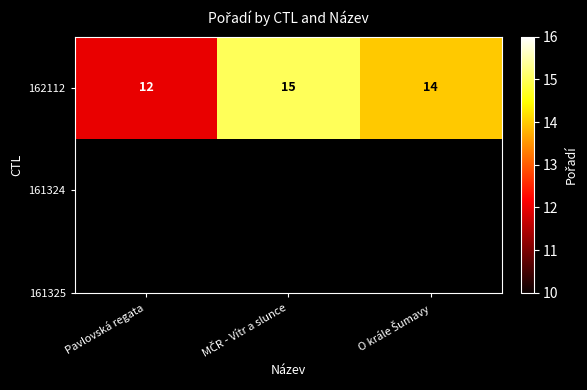

Rank the categories by value from lowest to highest.

Pavlovská regata, O krále Šumavy, MČR - Vítr a slunce